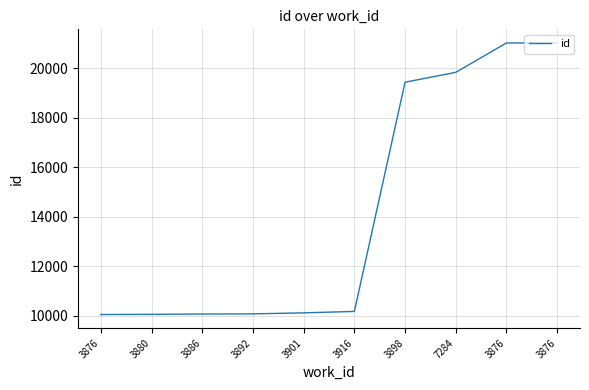

How many lines are shown in the chart?

1